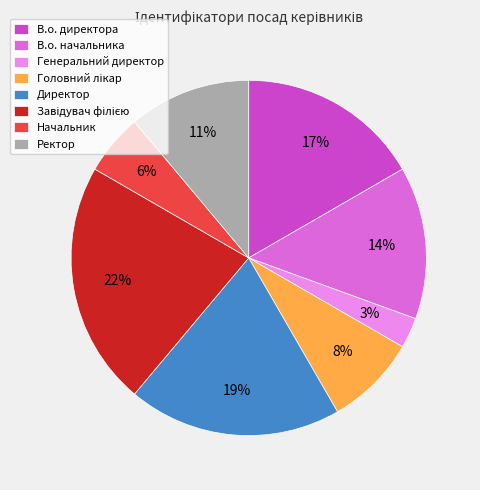

To the nearest percent, what portion does В.о. начальника represent?

14%